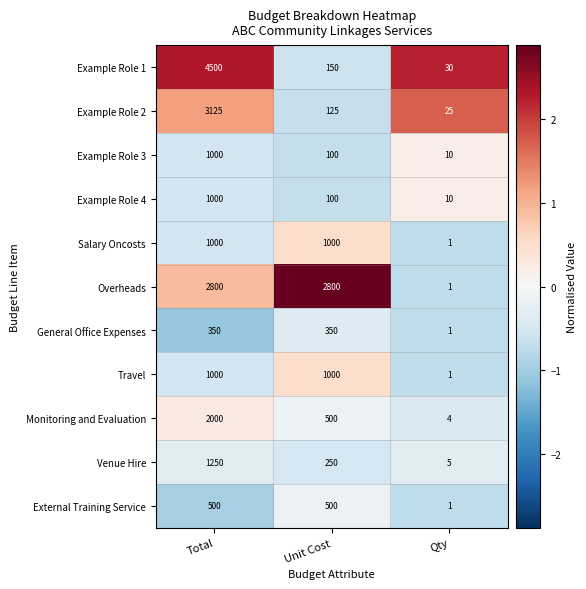

Where does the Venue Hire series first go above 250?

Total